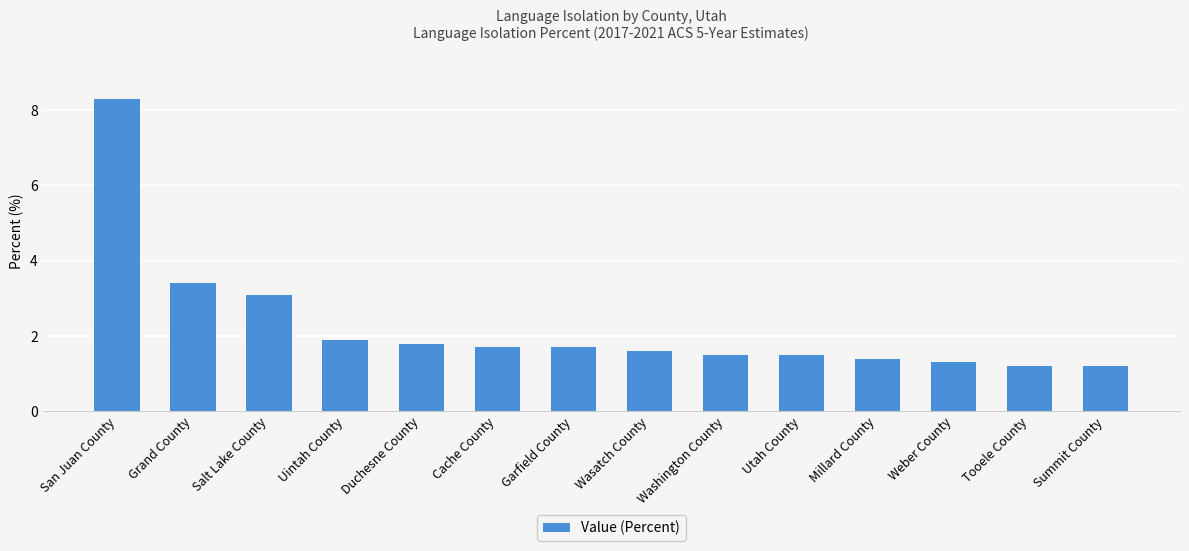

What is the minimum value shown in the chart?

1.2